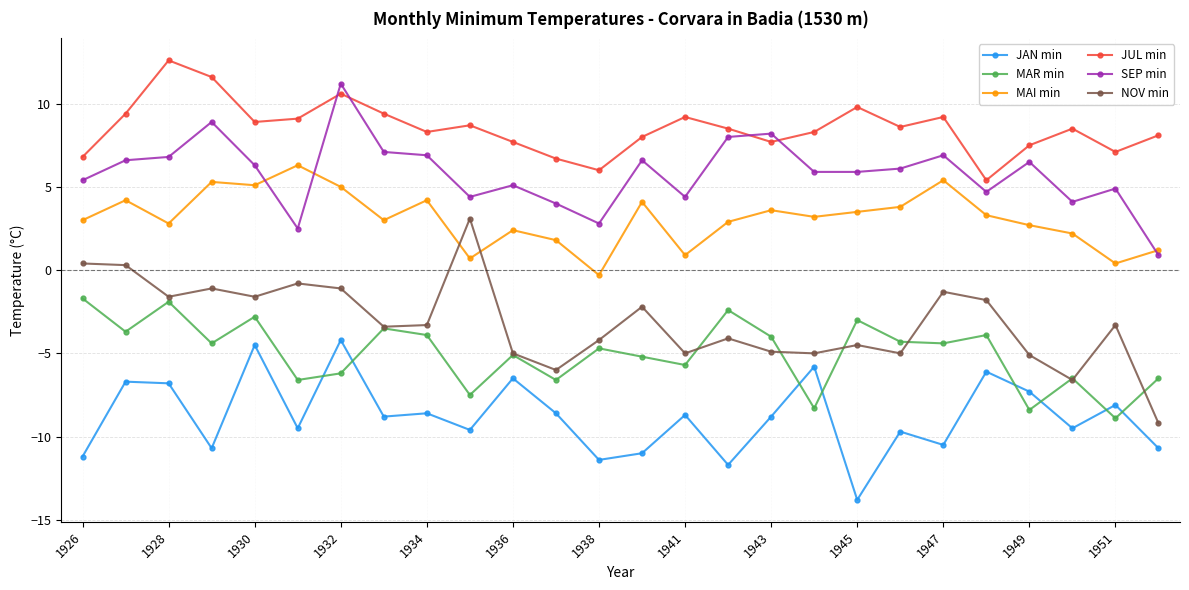

Which series has the largest total across all categories?

JUL min